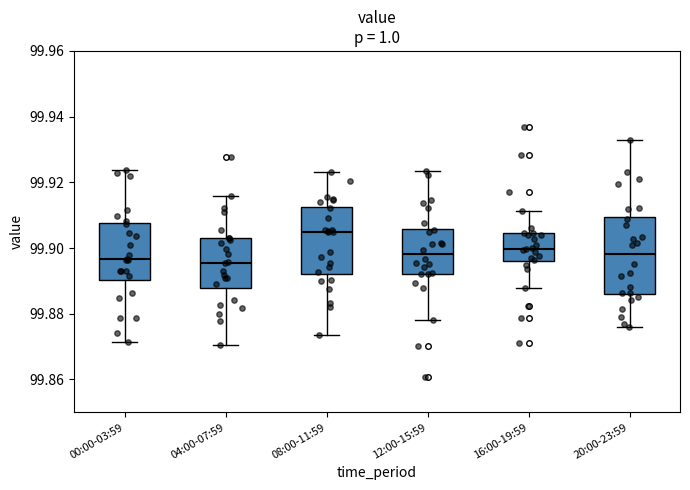

Comparing the boxes themselves (not the whiskers), which one is the tallest?

20:00-23:59